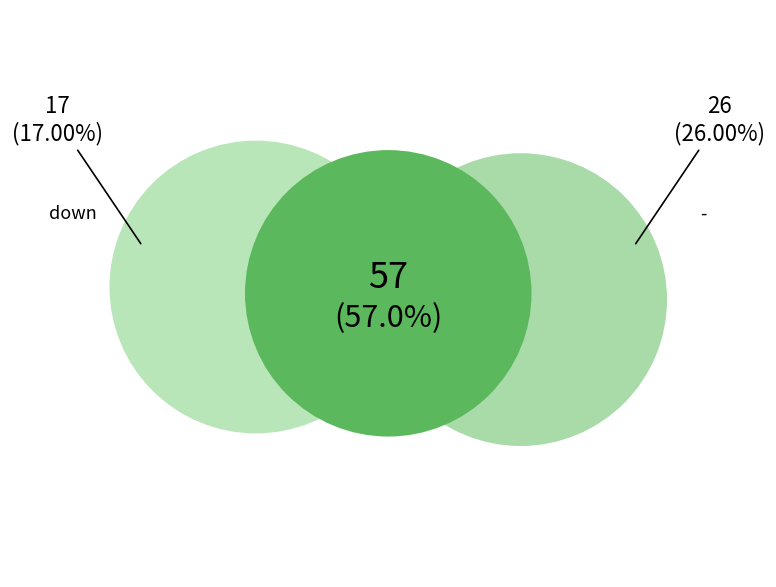

Do up and down together represent more than half of the pie?

Yes